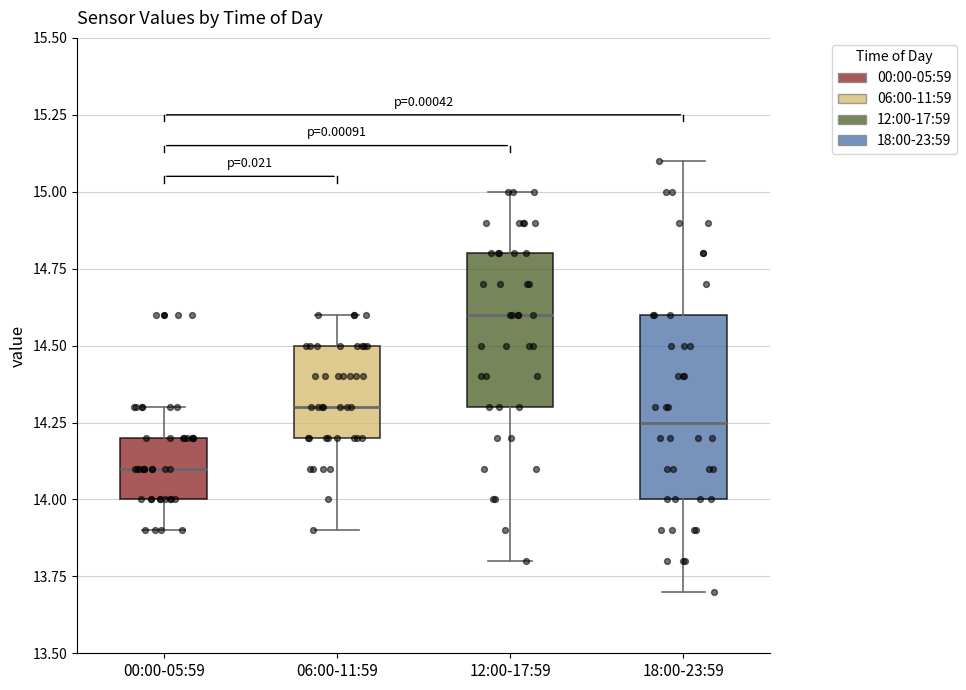

Where does the lower whisker of the box for 00:00-05:59 end on the y-axis? The values are not printed on the chart, so give them approximately, as read against the axis.

13.90